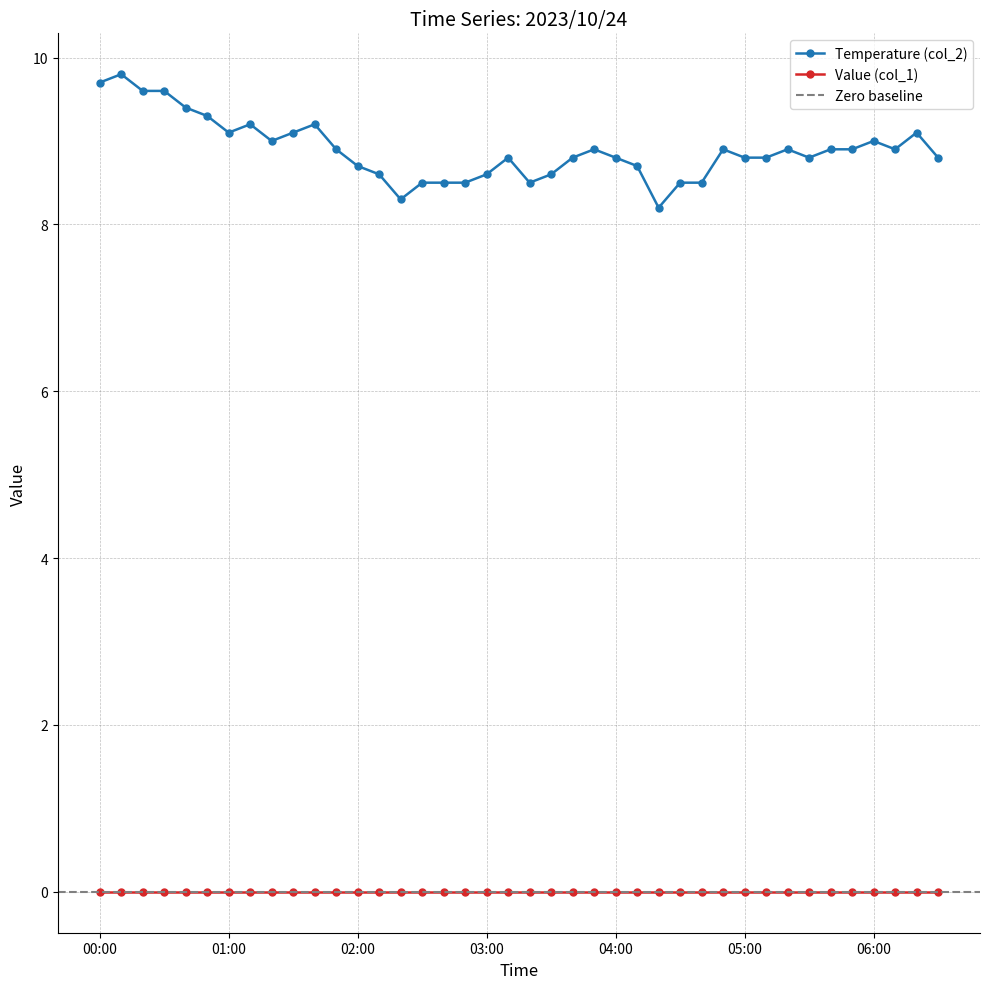

At which category does the data reach its first local peak?

00:10